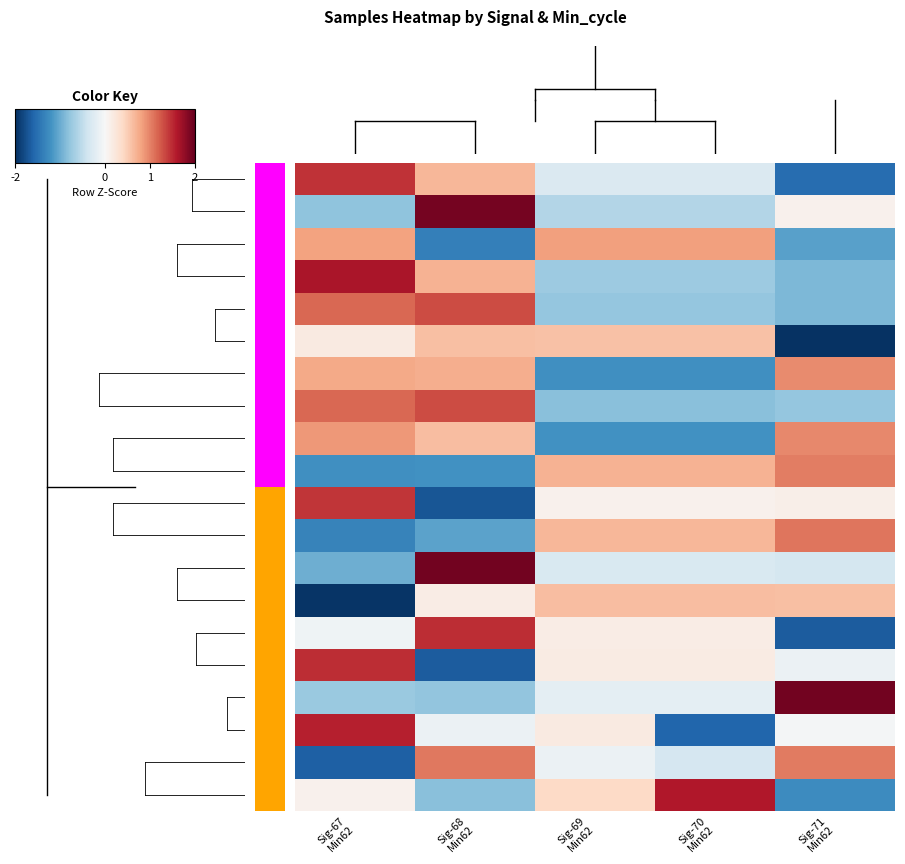

How many data points does each series have?

5